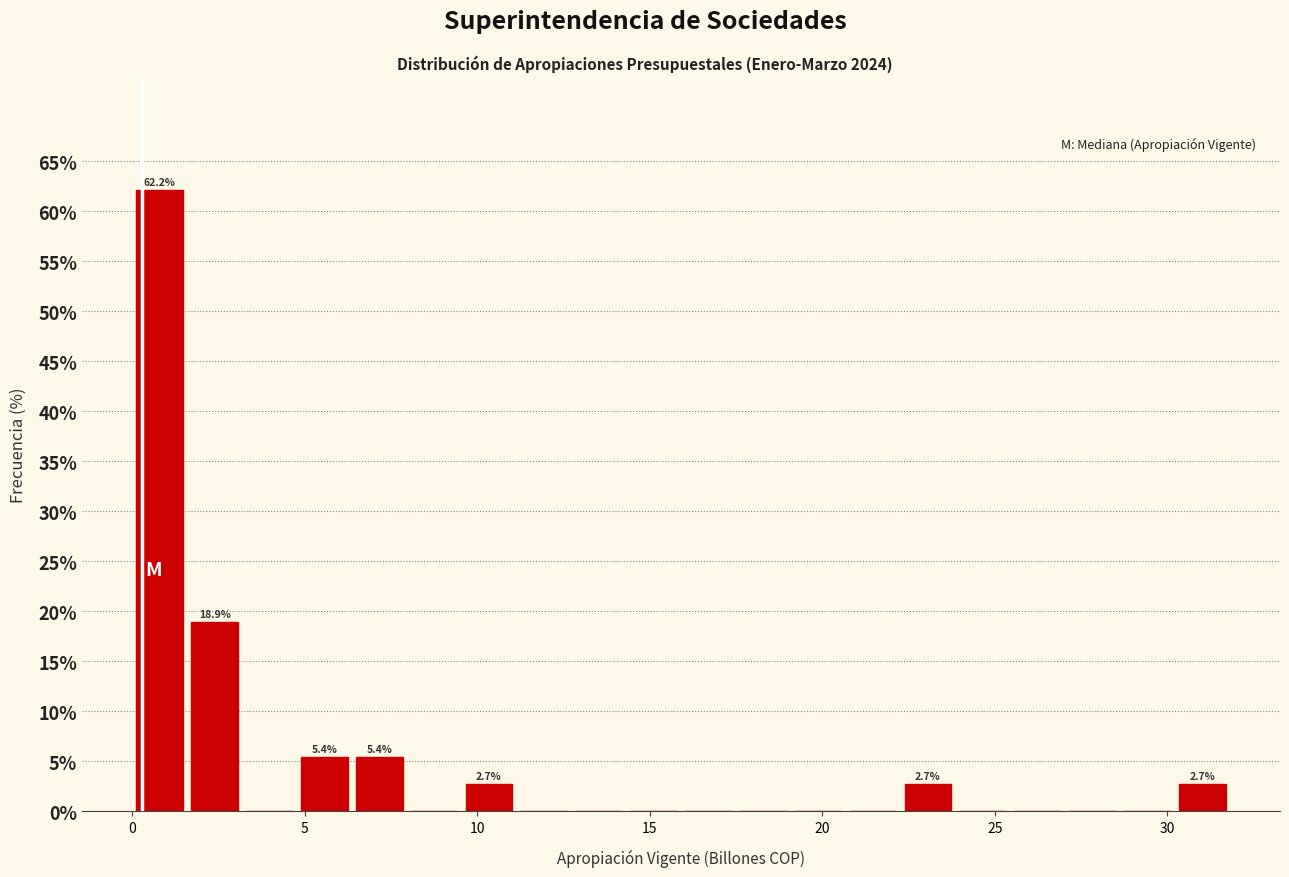

Around what value on the x-axis is the tallest bar? Give the approximate position of its centre, as read against the axis.

1.0